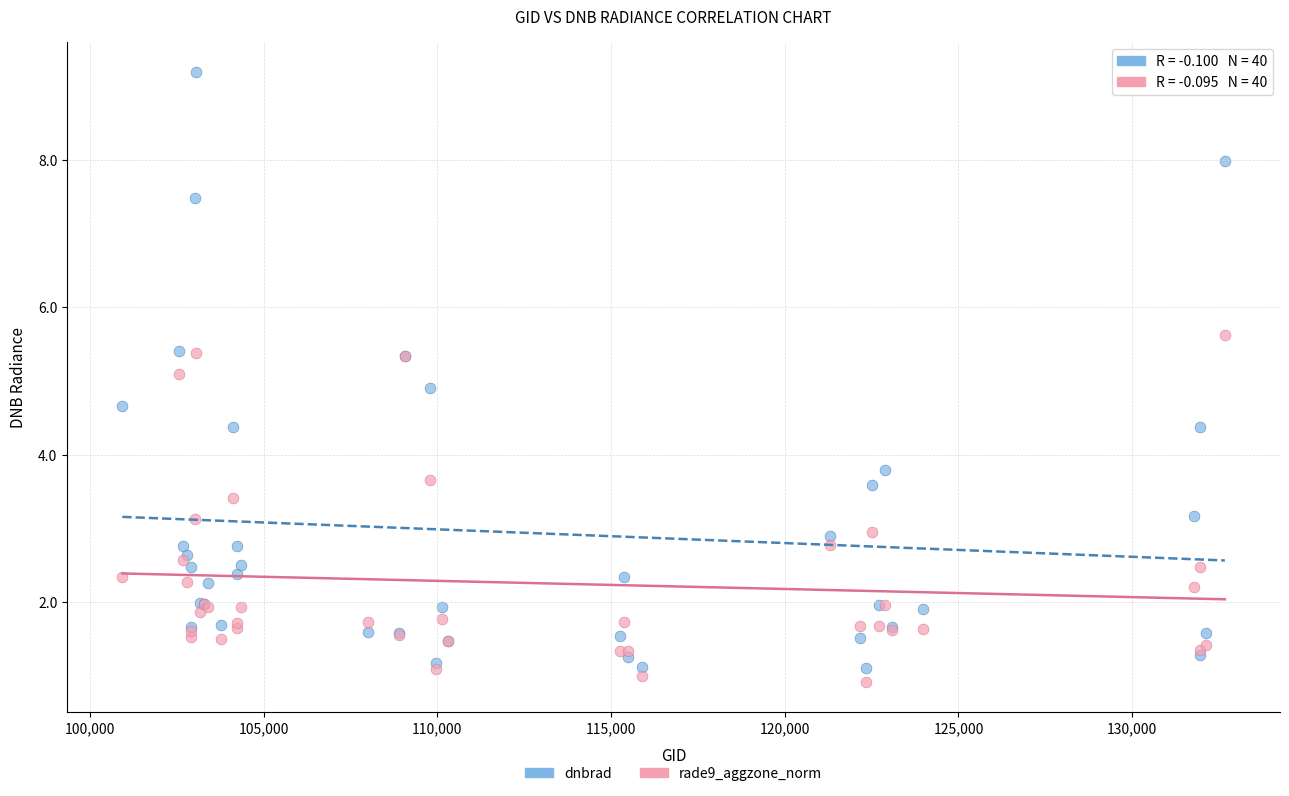

Which series has the largest Y range (max minus min)?

dnbrad